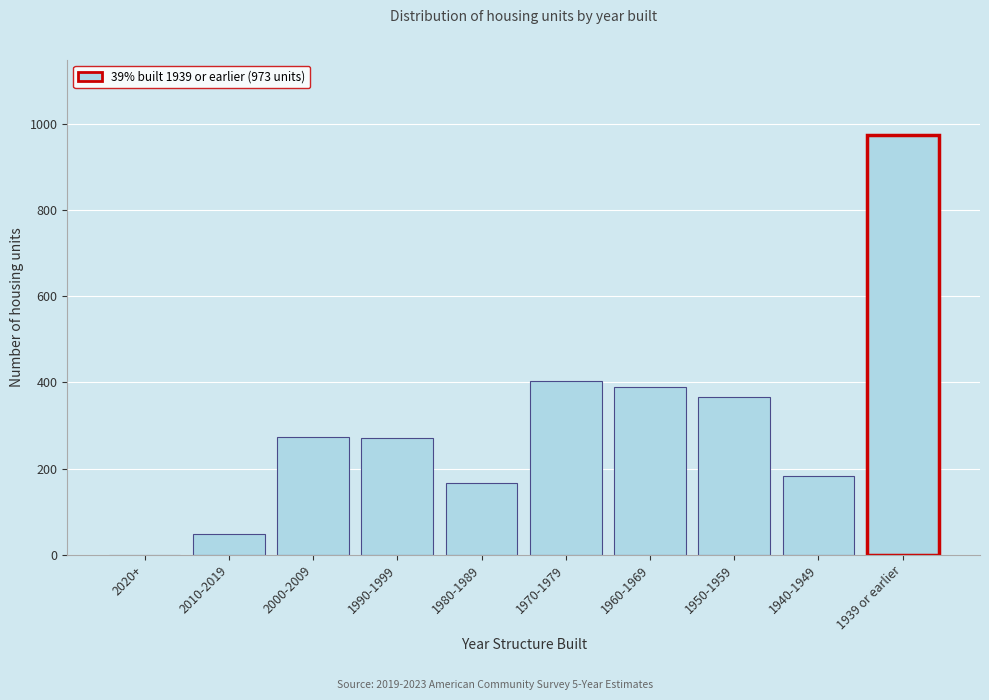

The chart shows a value of 48 at 2010-2019. True or false?

True